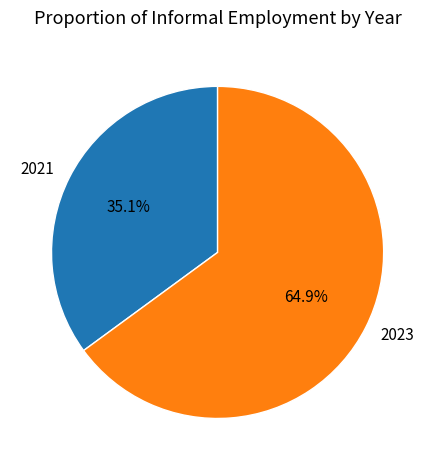

Does 2023 represent more than half of the total?

Yes